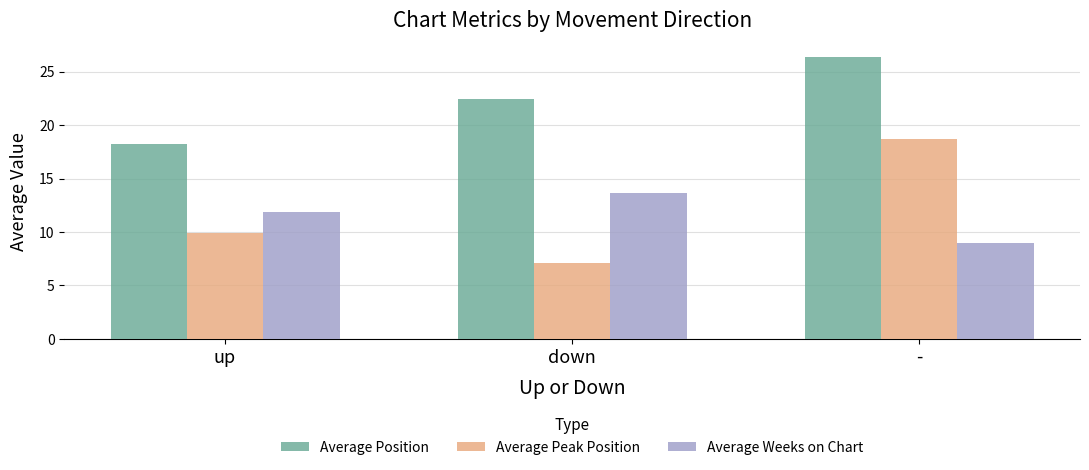

How many series are shown in this chart?

3